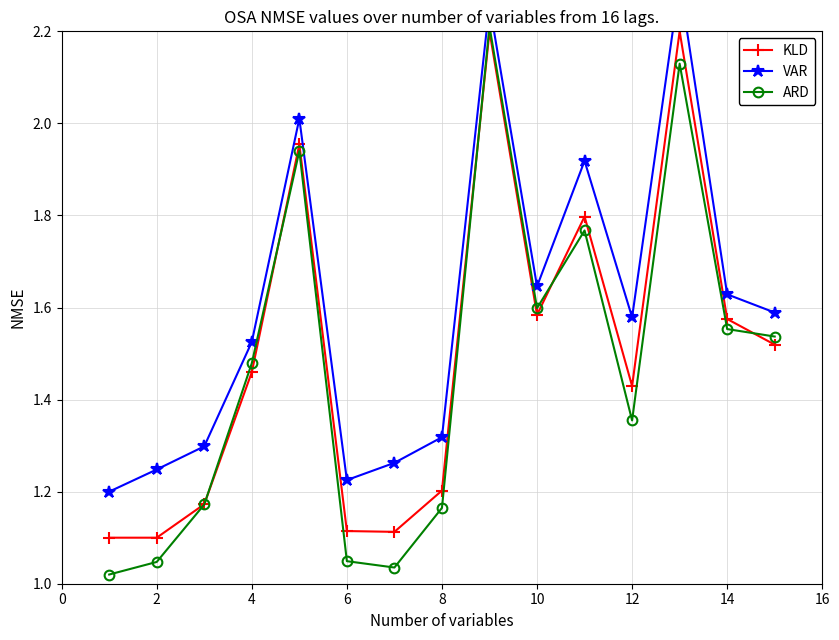

True or false: ARD has more than 0 points higher than both neighbors.

True